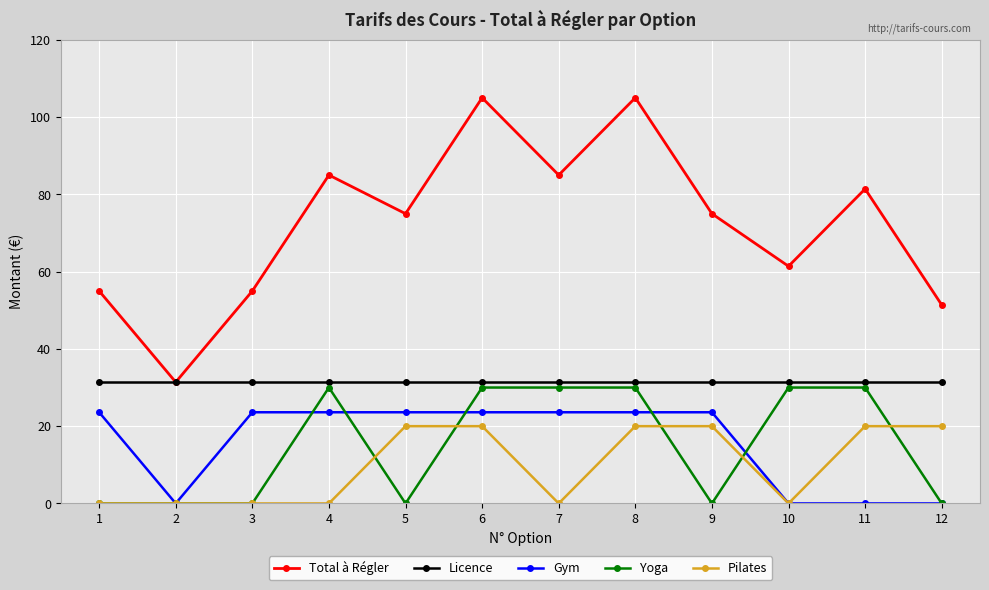

Which series has the widest spread of values?

Total à Régler